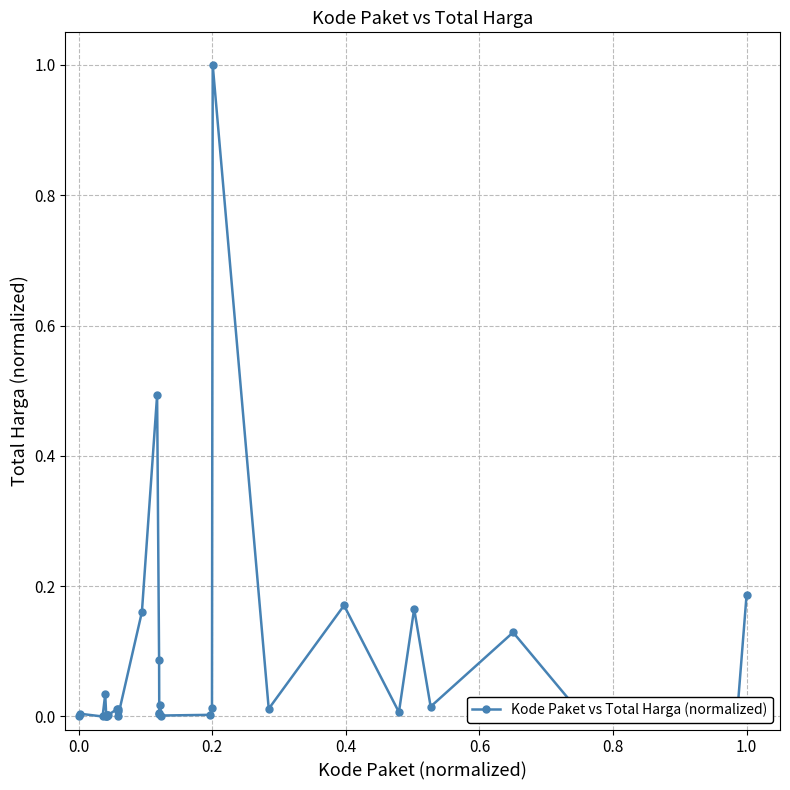

What is the greatest value displayed?

1.0